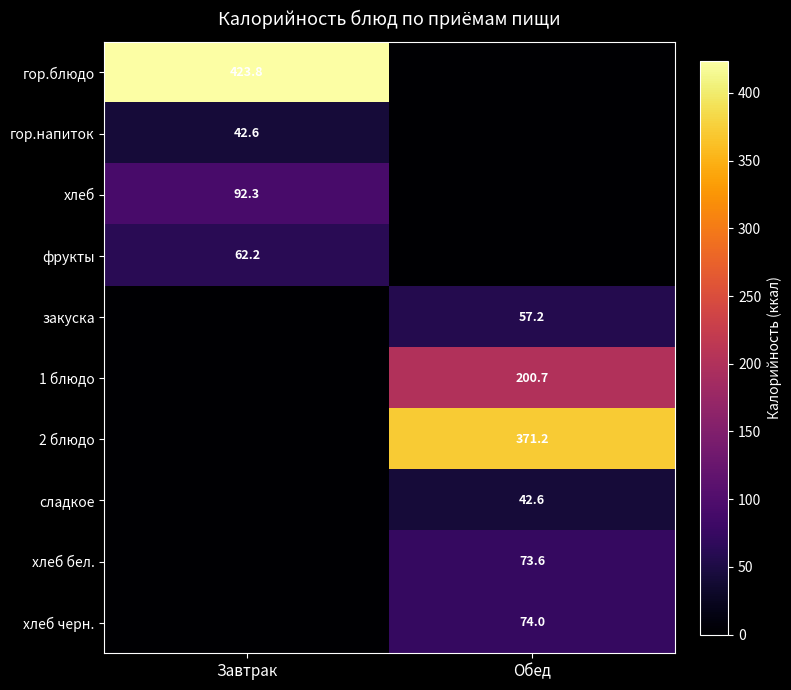

The value of 2 блюдо at Обед is 371.2. True or false?

True